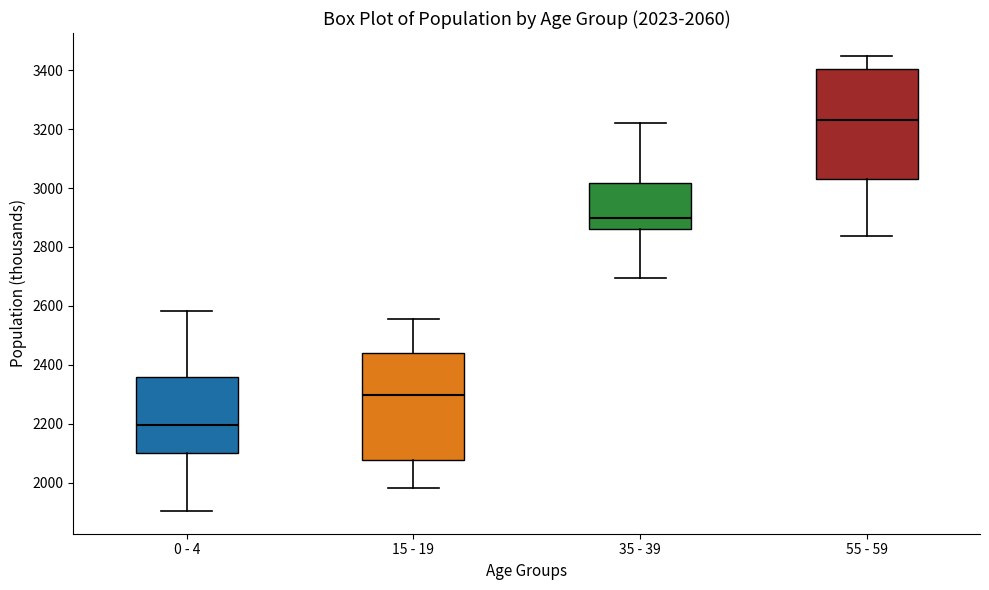

Which box's median line is the lowest?

0 - 4